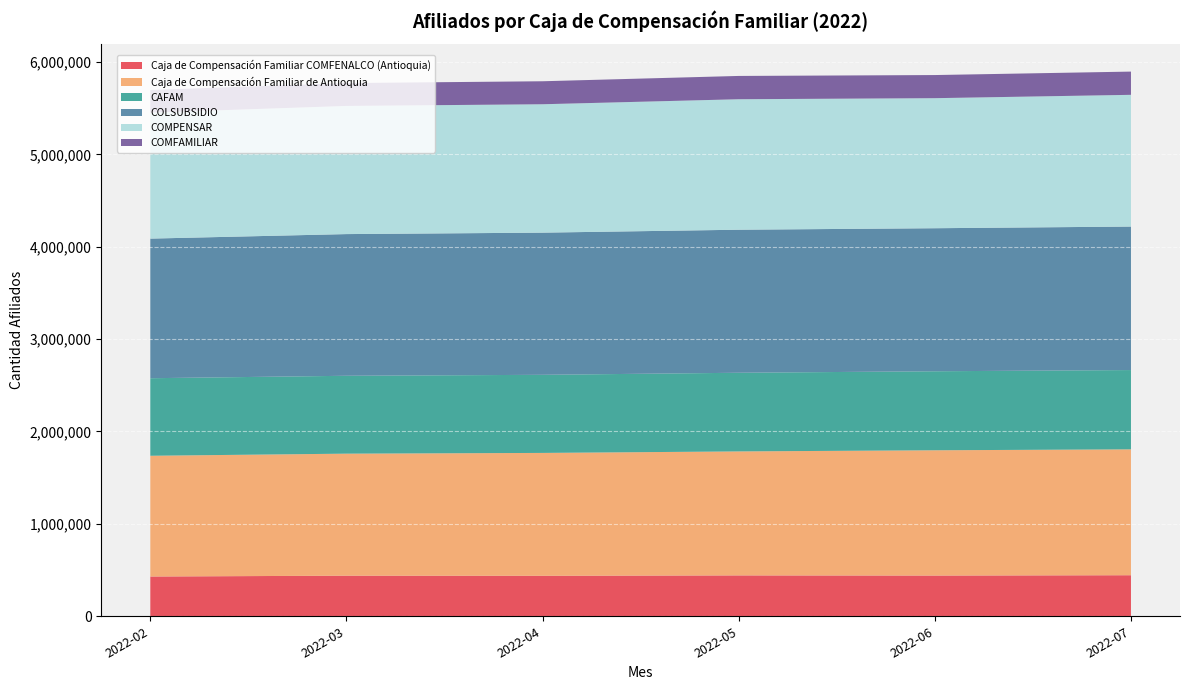

Reading right to left, extract all data points from this chart.

Caja de Compensación Familiar COMFENALCO (Antioquia): 2022-07=444330	2022-06=440645	2022-05=442342	2022-04=438118	2022-03=439324	2022-02=430386
Caja de Compensación Familiar de Antioquia: 2022-07=1362443	2022-06=1356084	2022-05=1342055	2022-04=1330025	2022-03=1320813	2022-02=1306838
CAFAM: 2022-07=858228	2022-06=855185	2022-05=851310	2022-04=845296	2022-03=842897	2022-02=839387
COLSUBSIDIO: 2022-07=1553095	2022-06=1548162	2022-05=1548246	2022-04=1538777	2022-03=1533596	2022-02=1511103
COMPENSAR: 2022-07=1425808	2022-06=1407598	2022-05=1412272	2022-04=1389683	2022-03=1386964	2022-02=1363151
COMFAMILIAR: 2022-07=251518	2022-06=250268	2022-05=252113	2022-04=248851	2022-03=247695	2022-02=245137